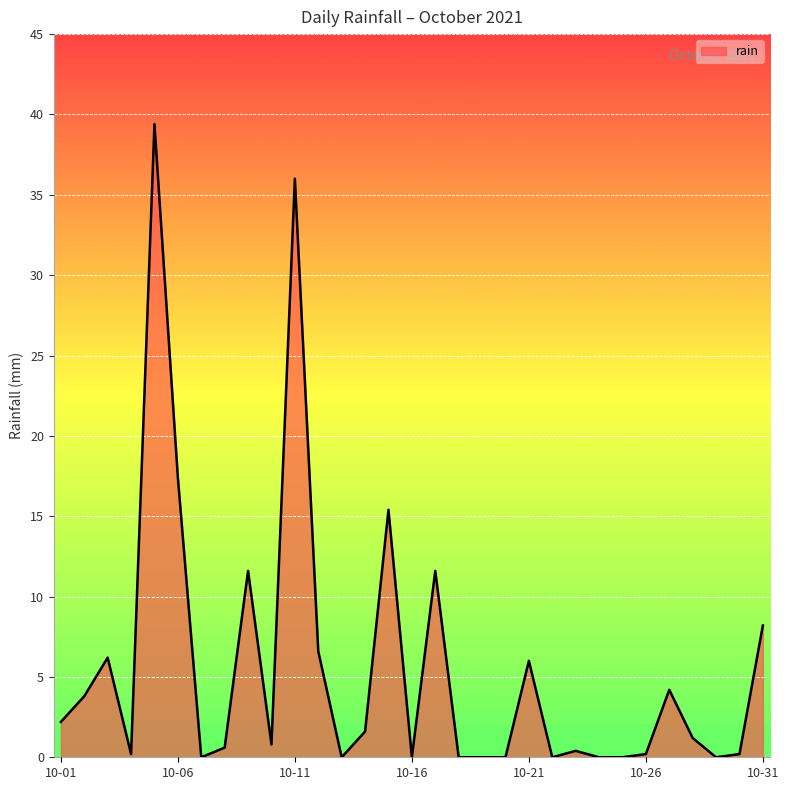

What is the difference between the maximum and minimum values?

39.4